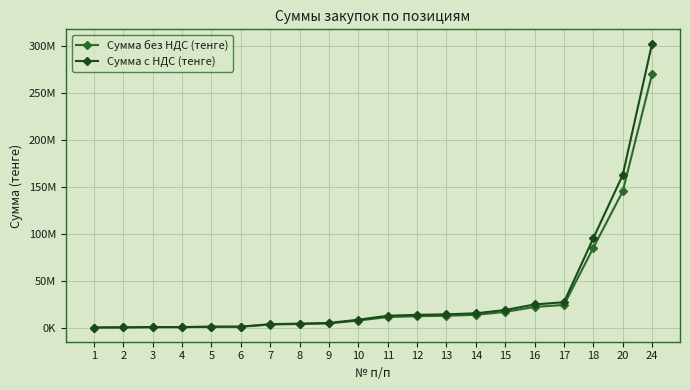

Is this an area chart (filled region under the line)?

No